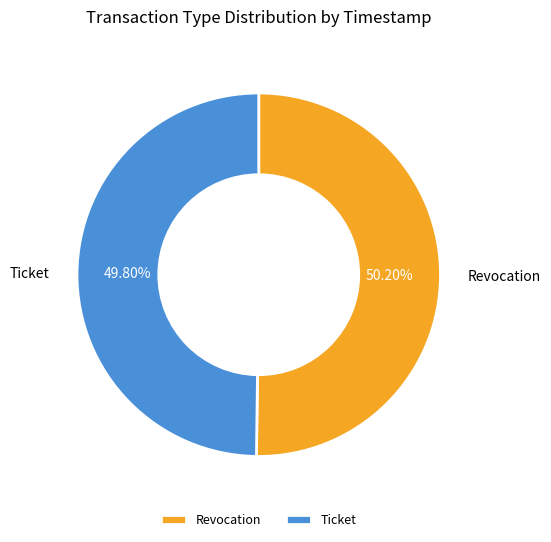

The Ticket slice represents 50% of the pie. True or false?

True